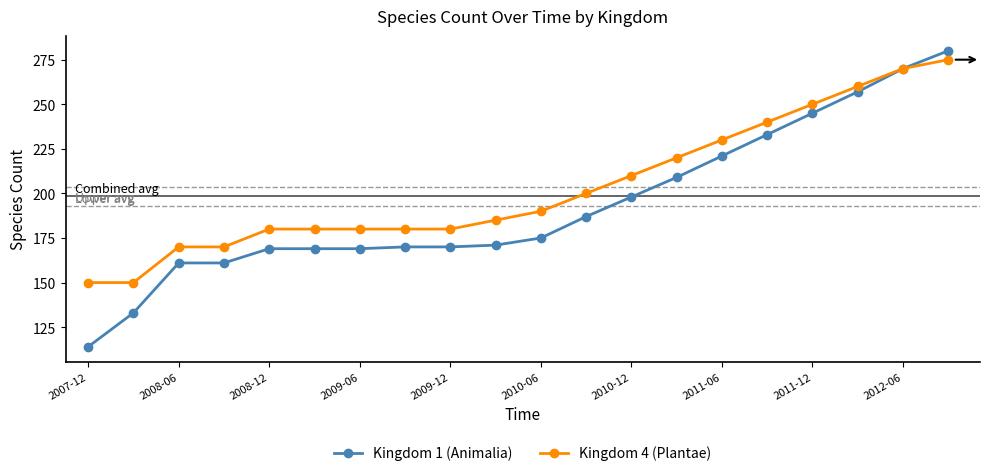

List the series in order of their overall mean, highest first.

Kingdom 4 (Plantae), Kingdom 1 (Animalia)